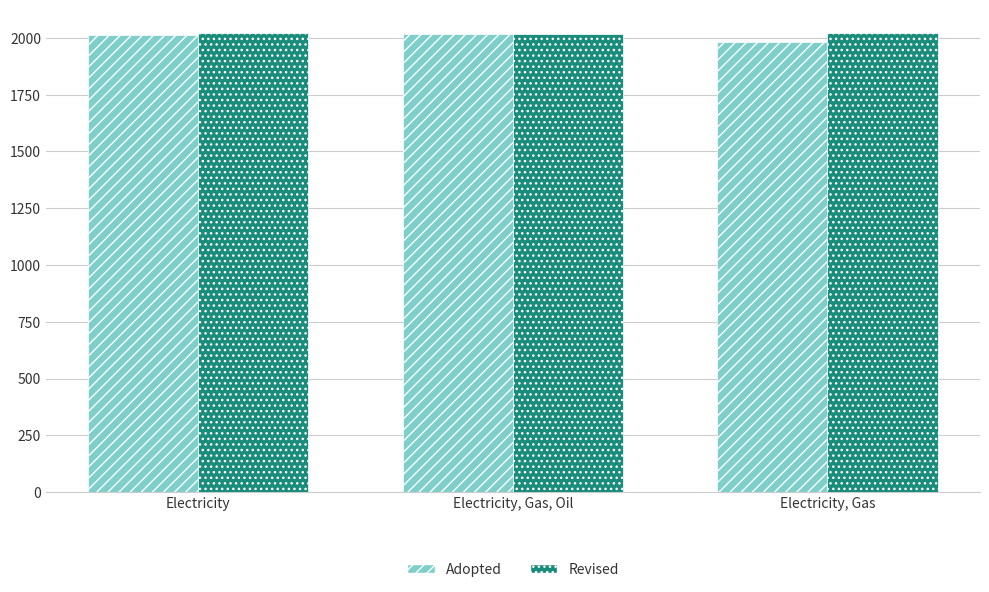

What is the lowest value of the Revised series?

2019